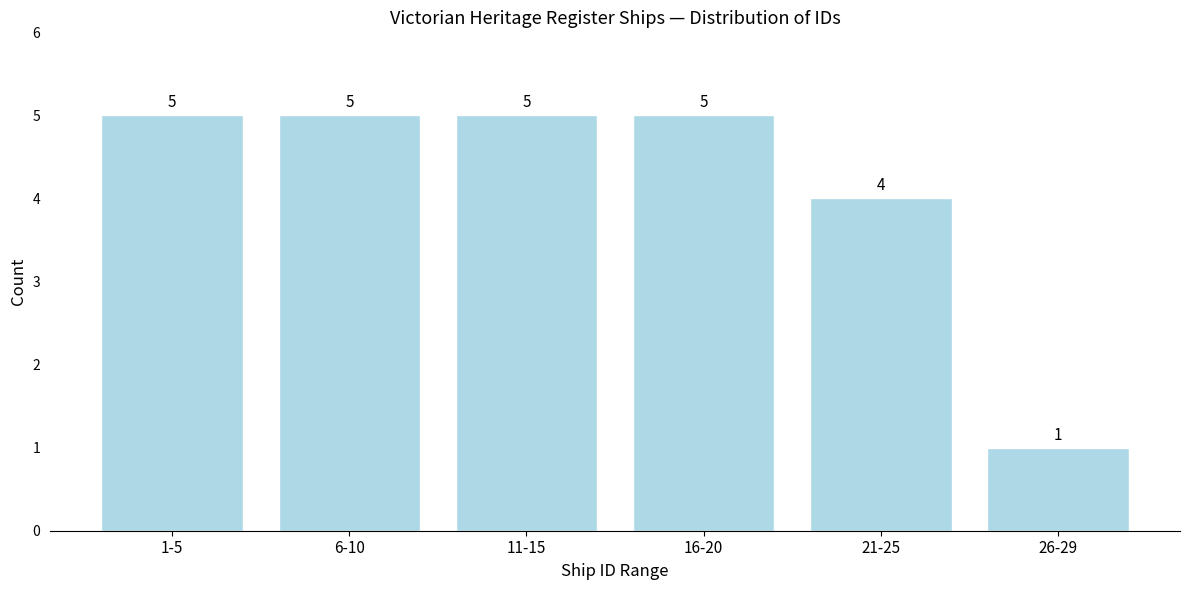

Reading left to right, extract all data points from this chart.

1-5=5	6-10=5	11-15=5	16-20=5	21-25=4	26-29=1